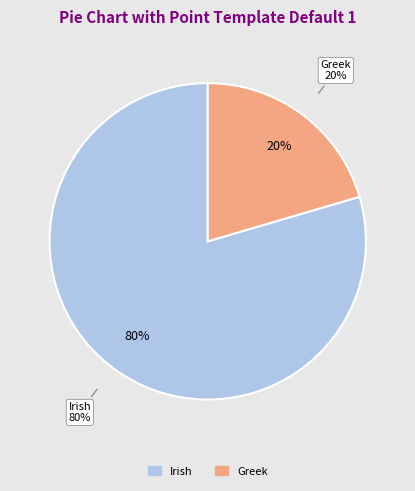

Combined, do Greek and Irish account for over 50%?

Yes